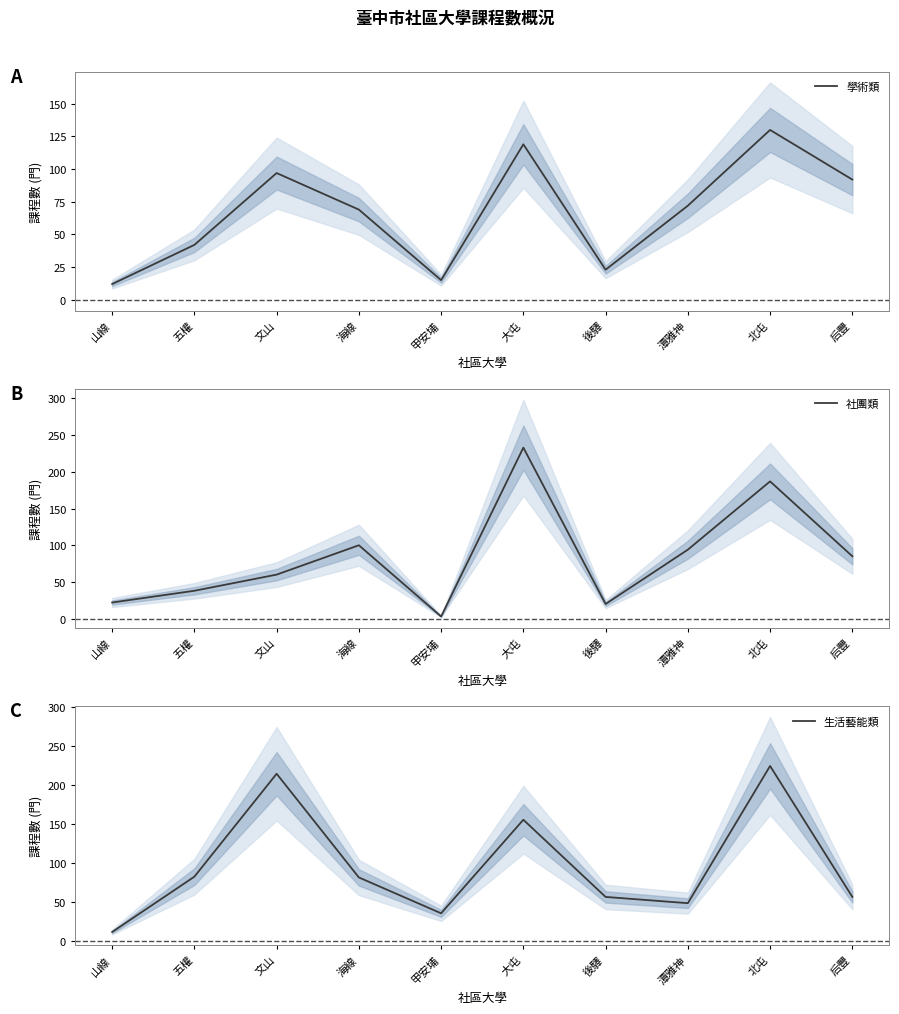

Read the 學術類 value at 大屯, to the nearest 50.

100